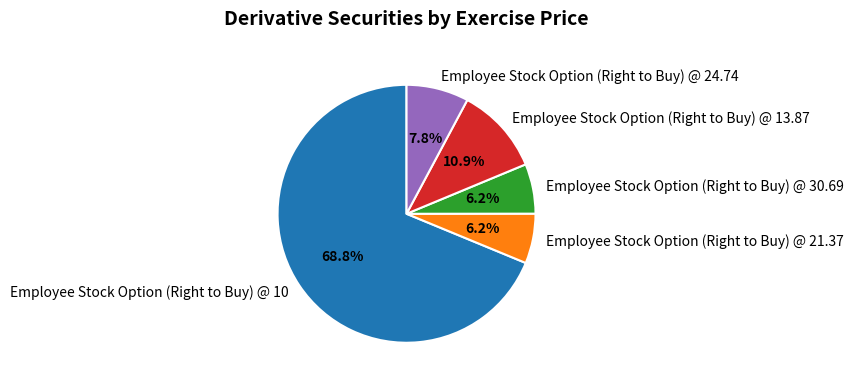

Which slice is the largest?

Employee Stock Option (Right to Buy) @ 10